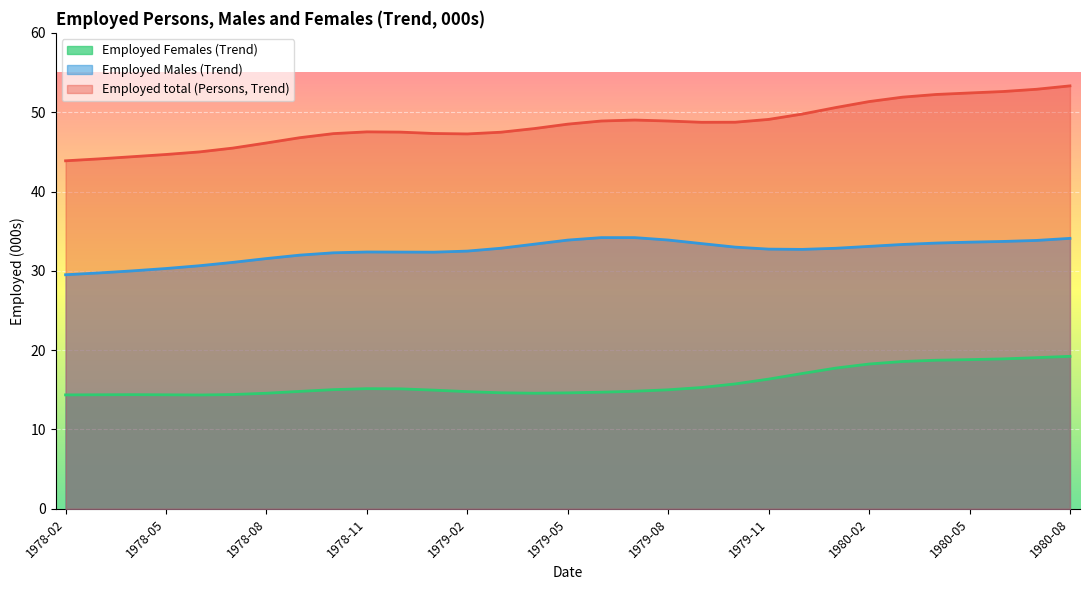

What value does the Employed Females (Trend) series have at 1978-07?

14.4